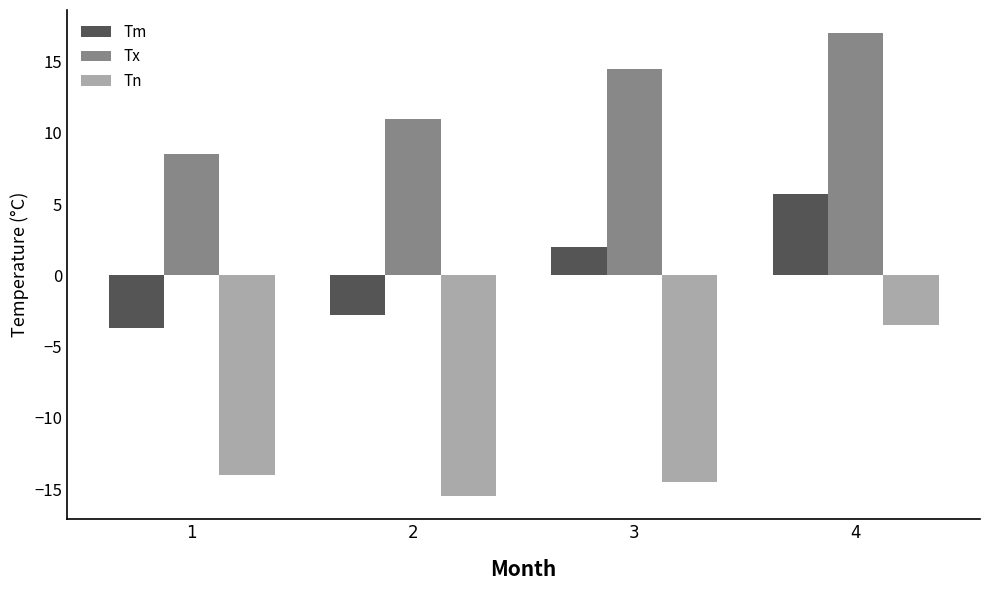

The value of Tx at 1 is 8.5. True or false?

True